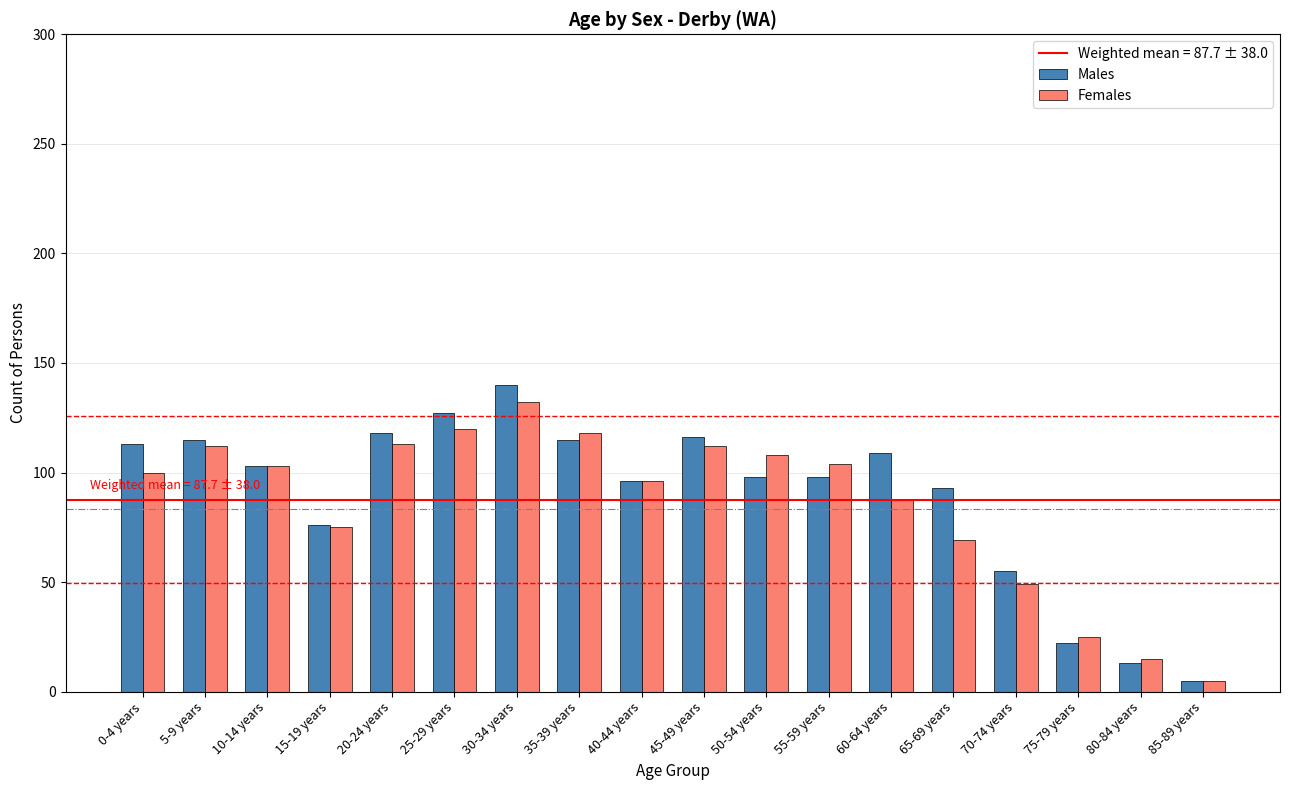

At which category is the sum across all series the highest?

30-34 years